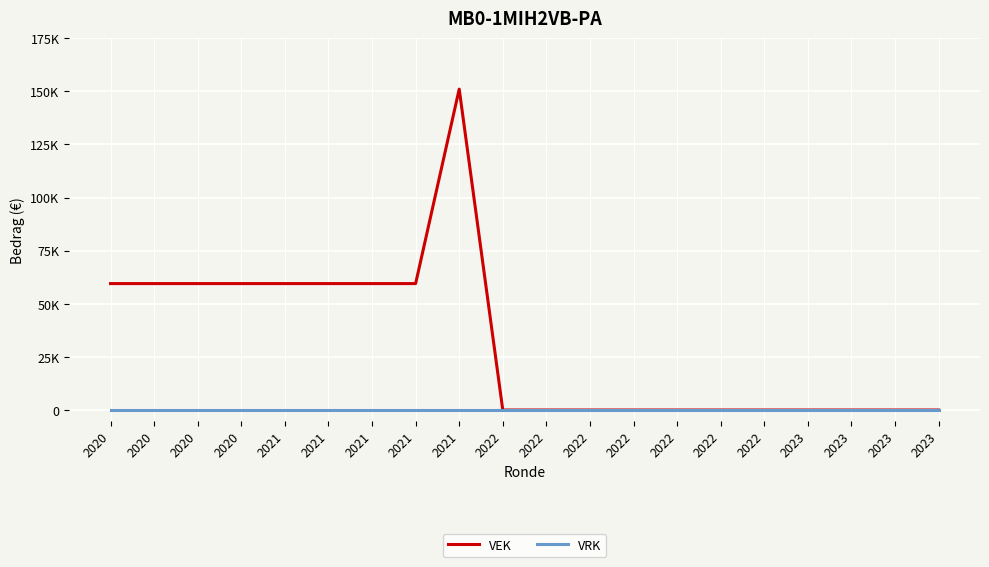

At 2020, list the series in order from largest to smallest.

VEK, VRK